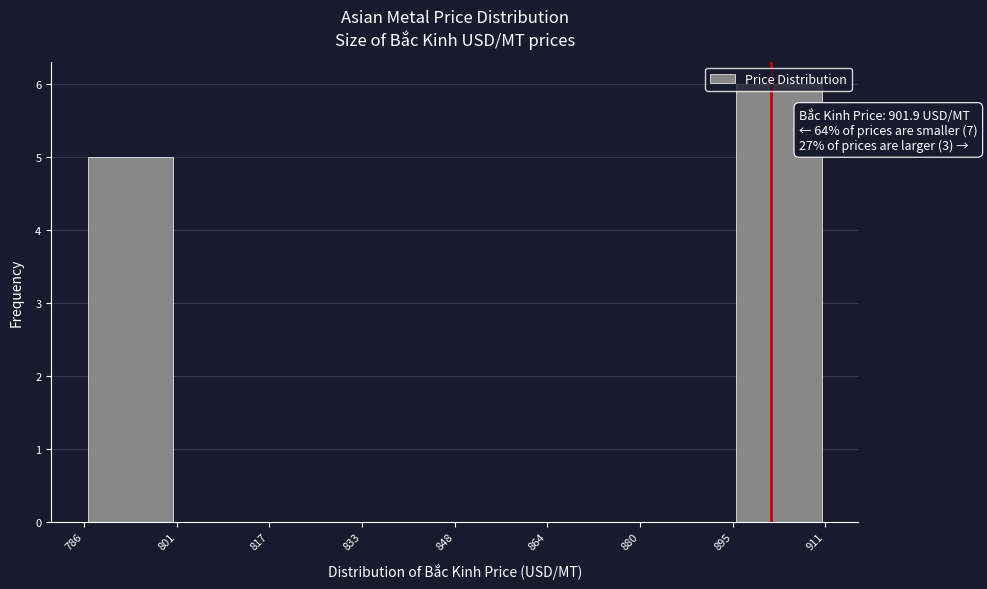

Over which range of the x-axis is the bar tallest?

895 to 911